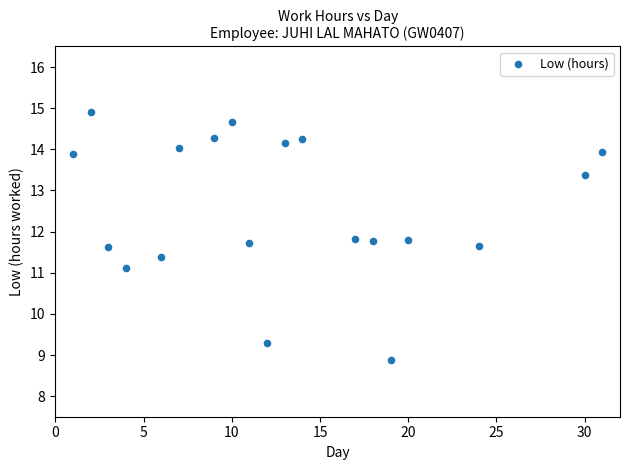

What is the range of X values (max minus min)?

30.0